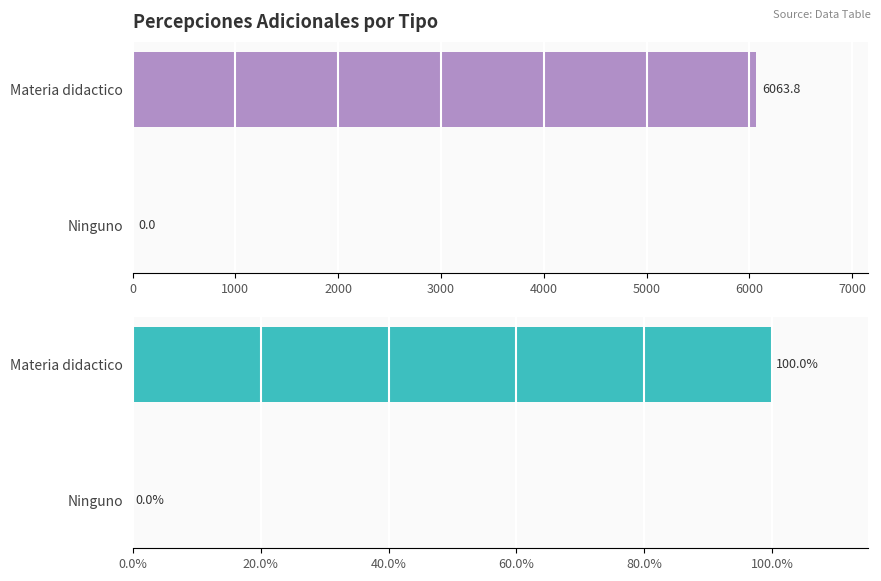

Reading left to right, extract all data points from this chart.

Monto bruto de las percepciones adicionales: 6063.8	0.0
Monto neto de las percepciones adicionales: 100.0	0.0